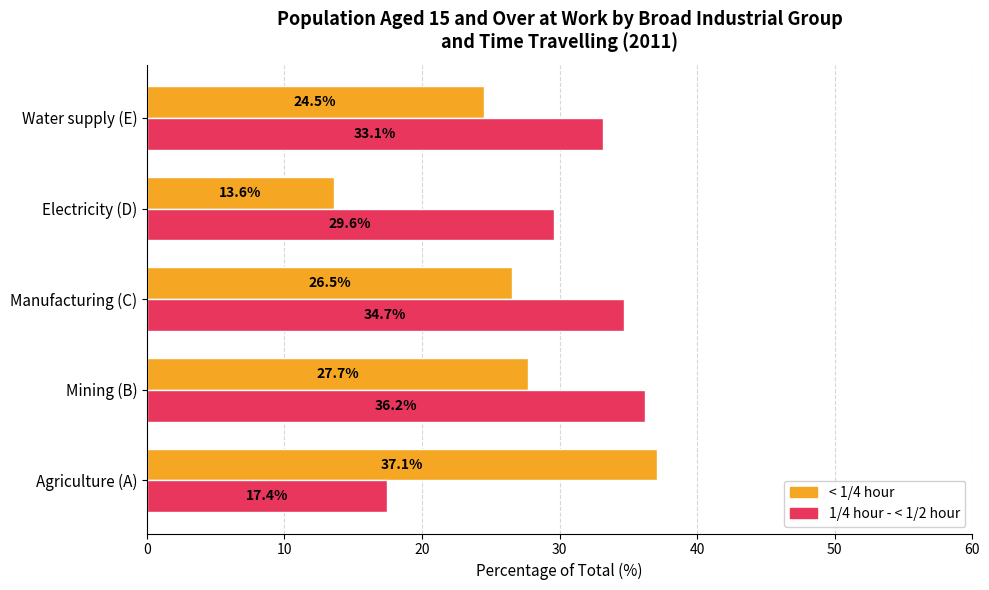

Which series has the widest spread of values?

< 1/4 hour